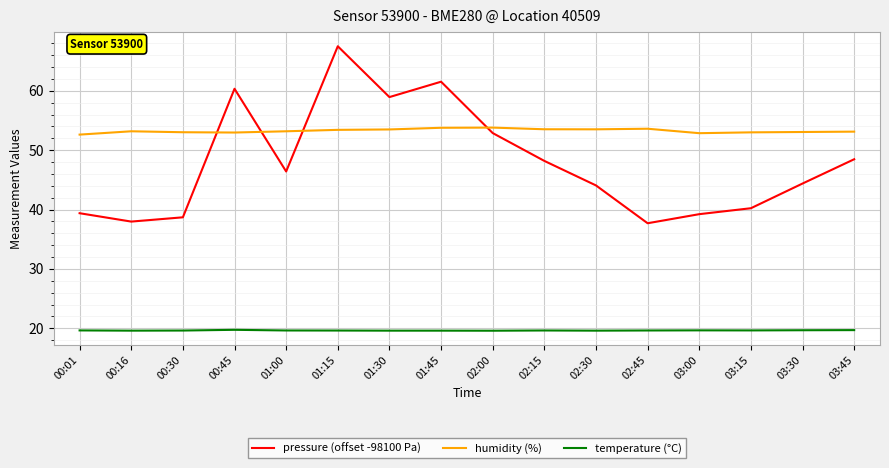

What is the maximum value for humidity (%)?

53.8